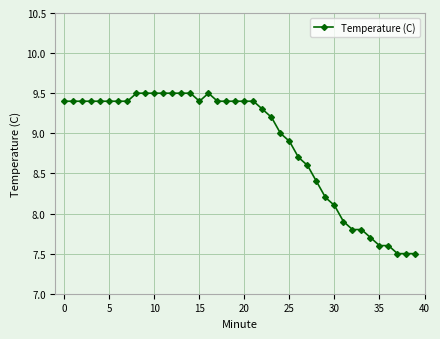

What is the difference between the second highest and second lowest values?

2.0